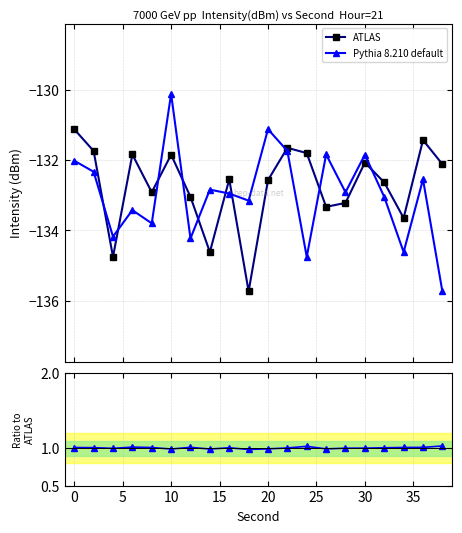

True or false: Ratio to ATLAS and ATLAS intersect in this chart.

False